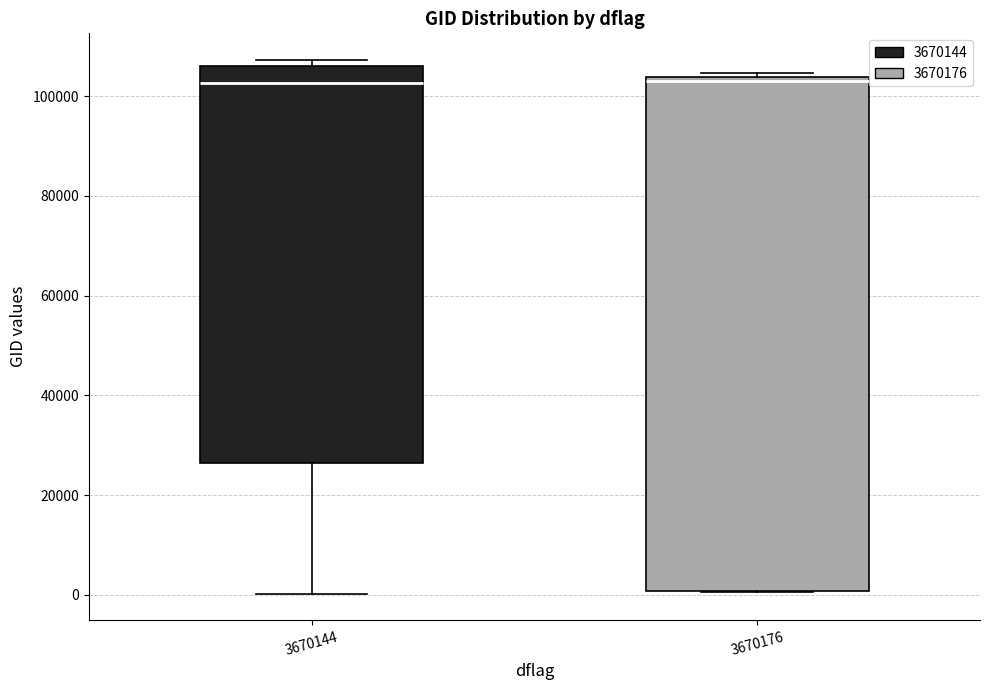

Where does the median line of the box at x = 3670144 sit on the y-axis? The values are not printed on the chart, so give them approximately, as read against the axis.

102000